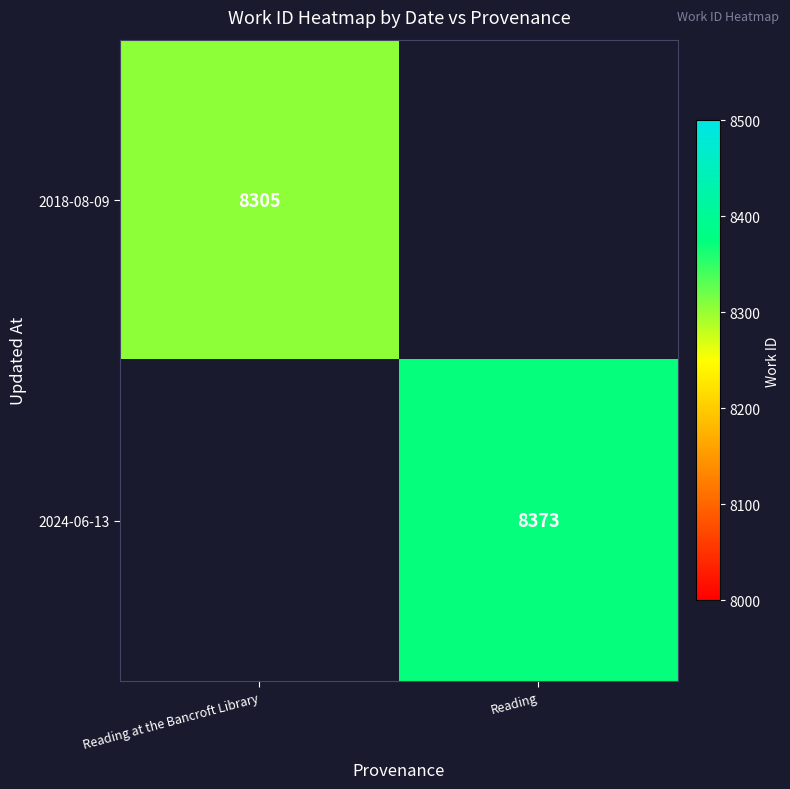

Is it true that 2018-08-09 equals 1863 at Reading at the Bancroft Library?

False